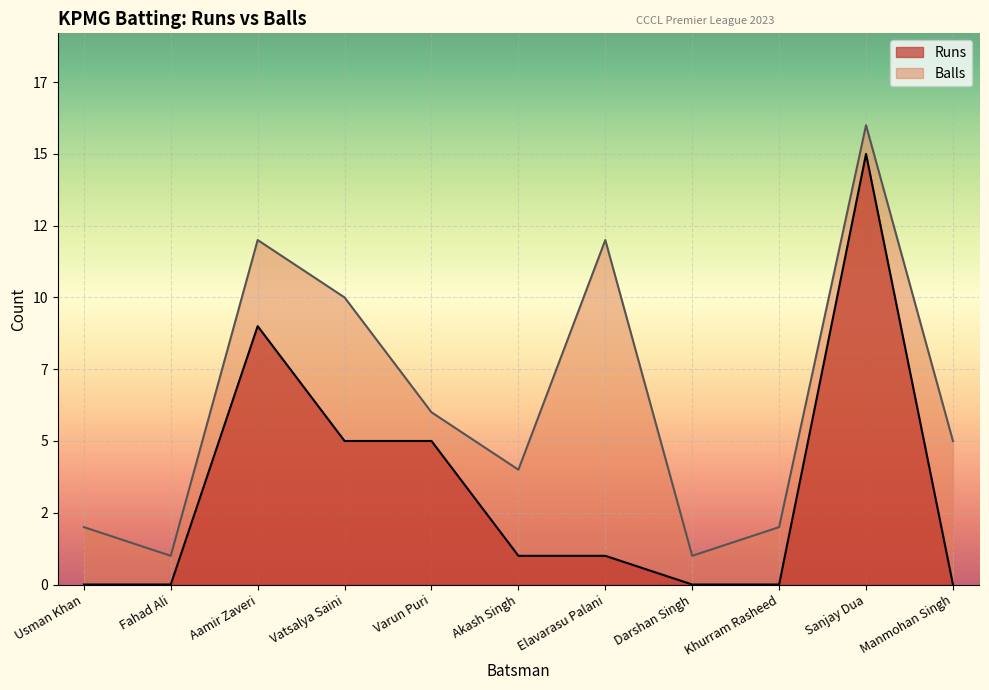

Does the chart display data point markers on the line(s)?

No